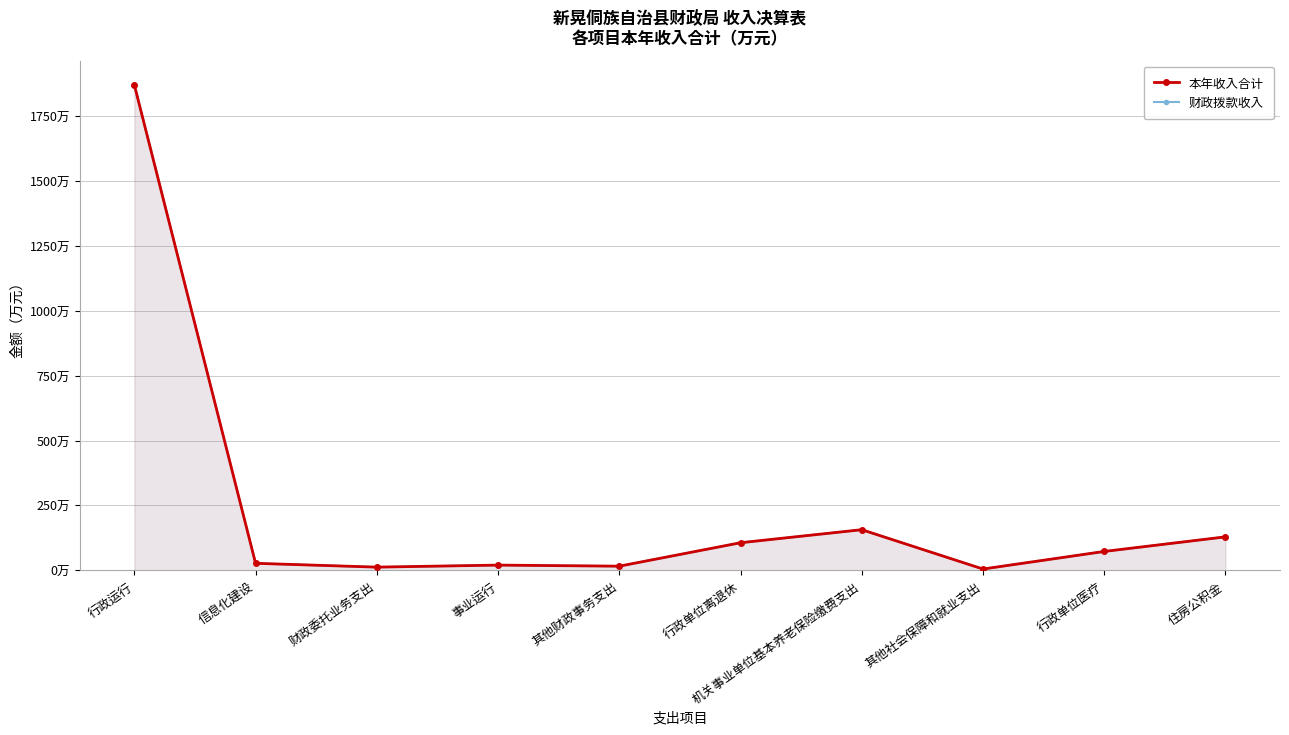

What are all the series names shown in the legend?

本年收入合计, 财政拨款收入